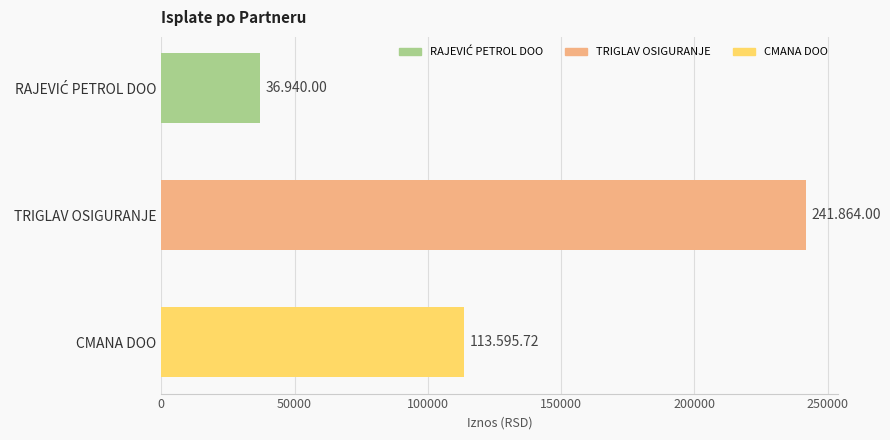

Where is the data nearest to the value 139402?

CMANA DOO